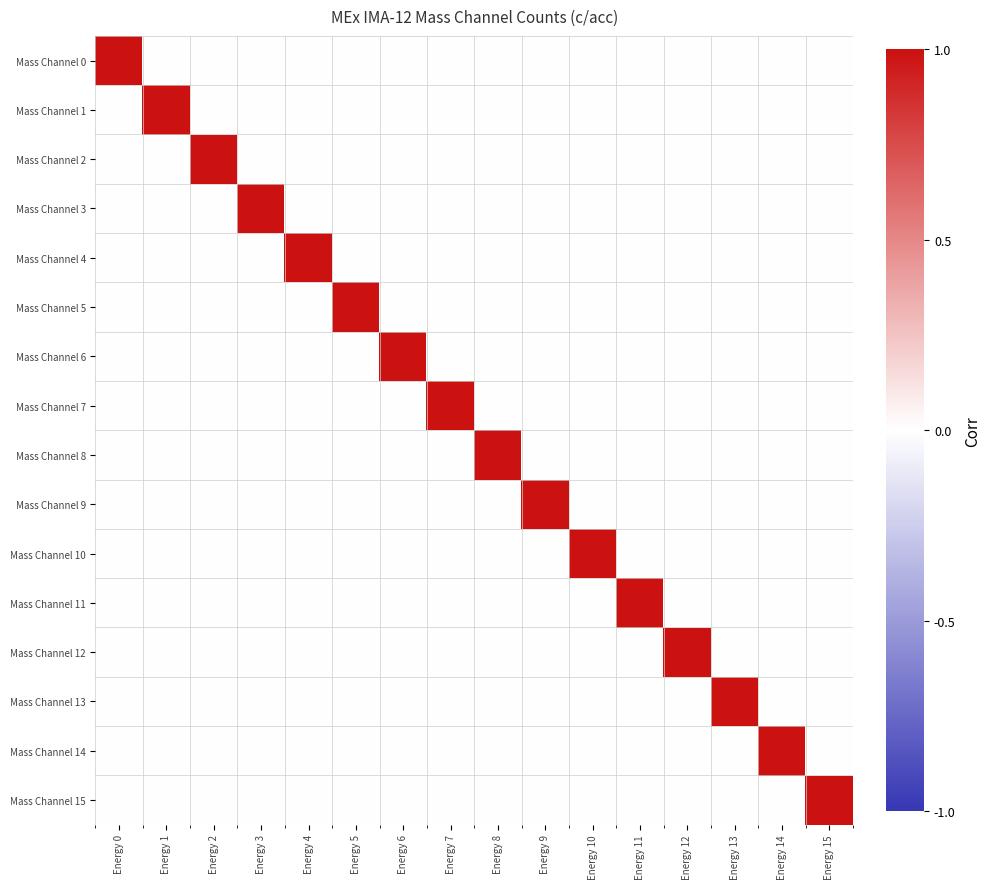

What is the difference between the highest and lowest values at Energy 11?

1